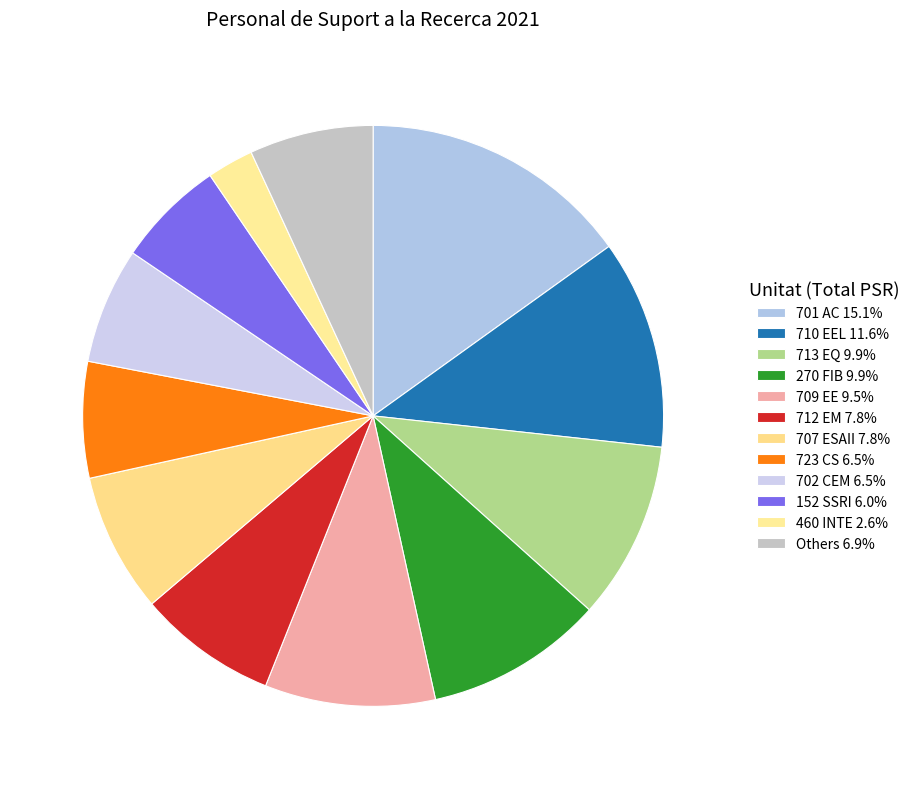

How many slices are in this pie chart?

12